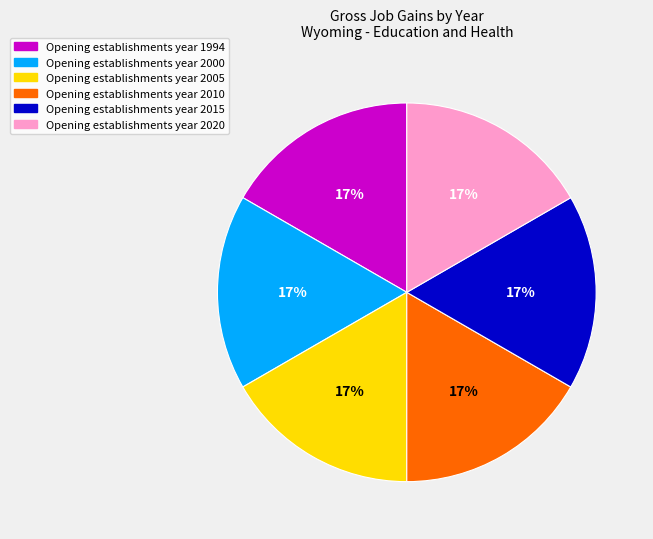

Is there any slice that represents more than half of the pie?

No